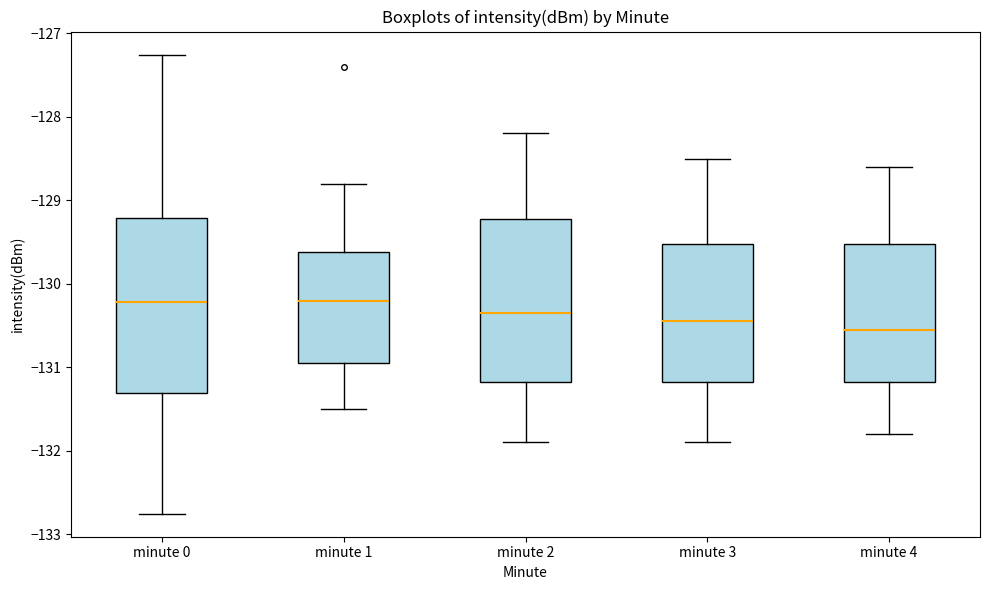

Which box has the lowest median line?

minute 4